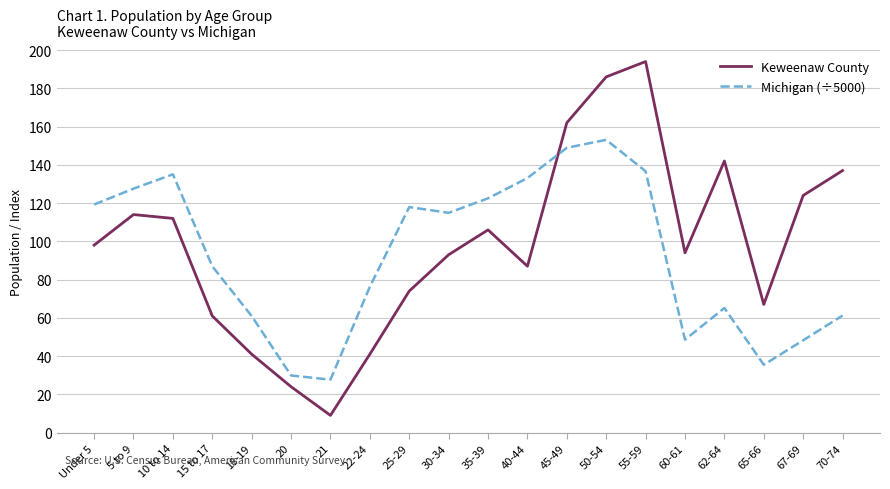

Rank the series at 21 from highest to lowest value.

Michigan (÷5000), Keweenaw County